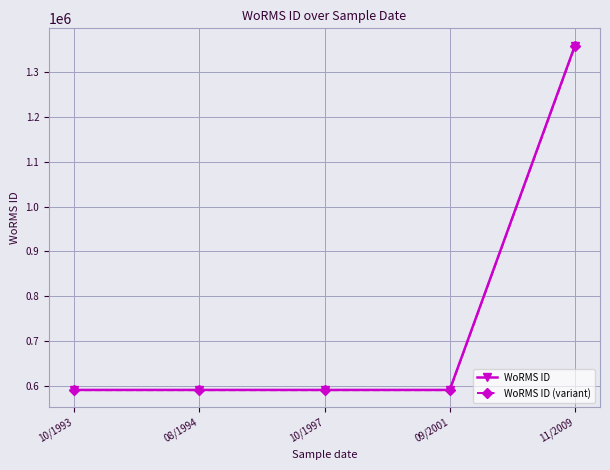

How many distinct data groups are displayed?

2